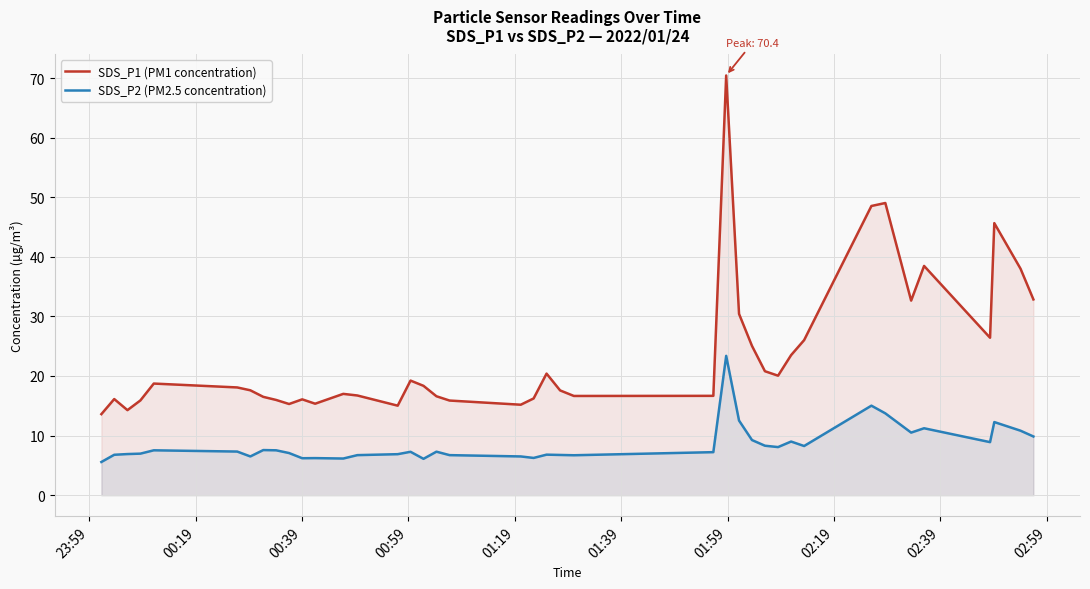

What is the value of the SDS_P1 (PM1 concentration) point at the 17th from the left?

18.4